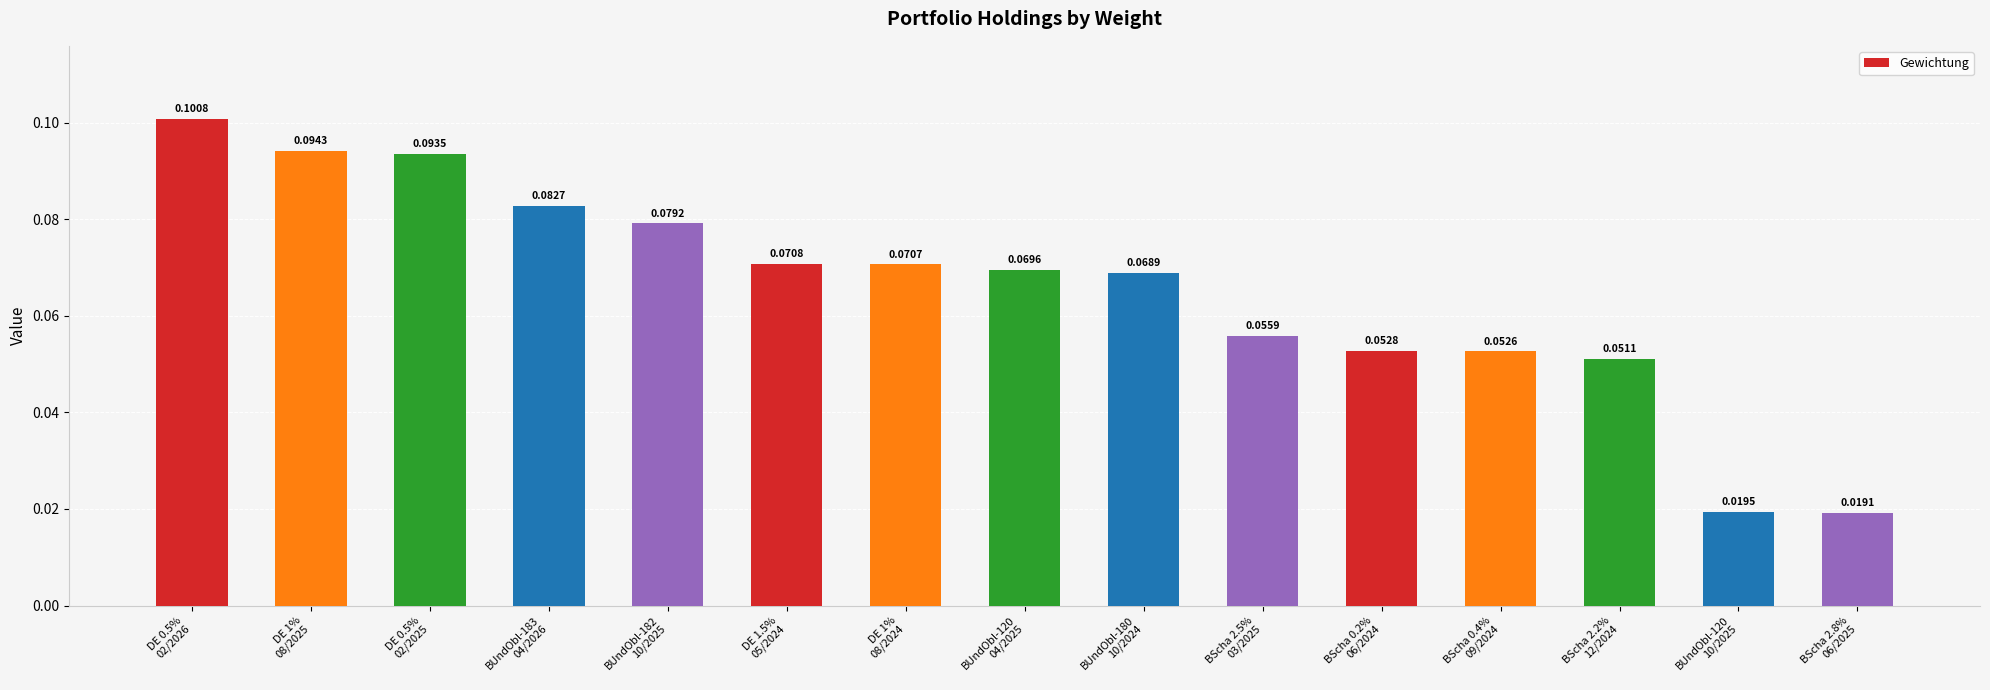

How many data points does each series have?

15